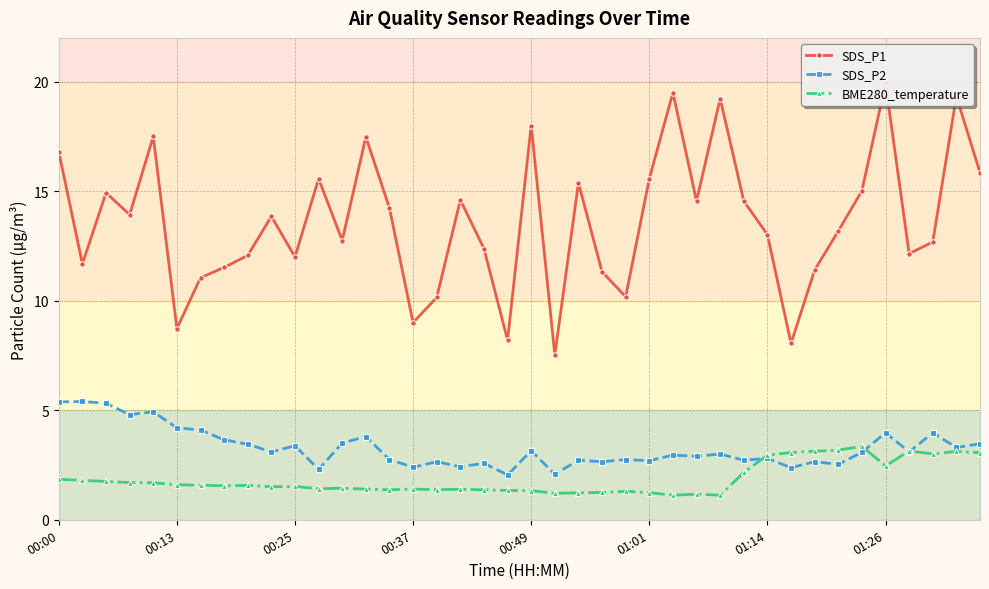

Which series has the largest range (max minus min)?

SDS_P1